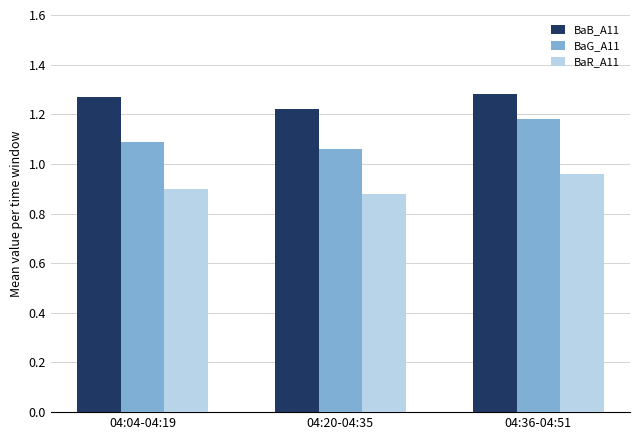

Which category has the lowest value across all series?

04:20-04:35